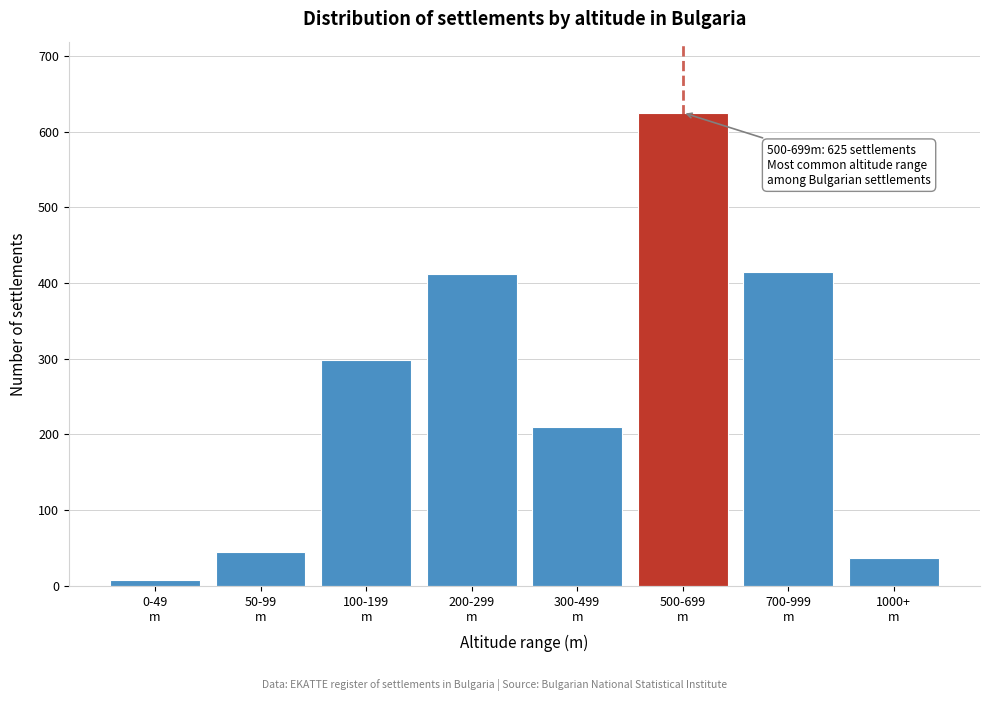

Reading right to left, list all the values displayed in this chart.

37	415	625	210	412	298	45	8